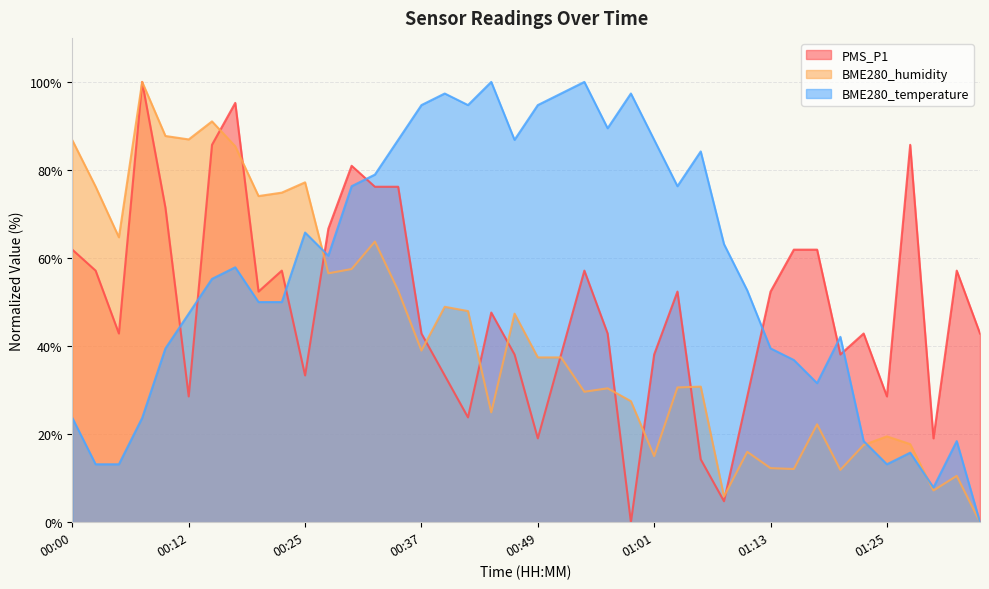

Rank the categories by BME280_humidity value from highest to lowest.

00:08, 00:15, 00:10, 00:12, 00:00, 00:17, 00:25, 00:03, 00:22, 00:20, 00:05, 00:32, 00:29, 00:27, 00:34, 00:39, 00:42, 00:46, 00:37, 00:49, 00:51, 01:06, 01:03, 00:56, 00:54, 00:59, 00:44, 01:18, 01:25, 01:28, 01:23, 01:11, 01:01, 01:13, 01:16, 01:21, 01:33, 01:30, 01:08, 01:35